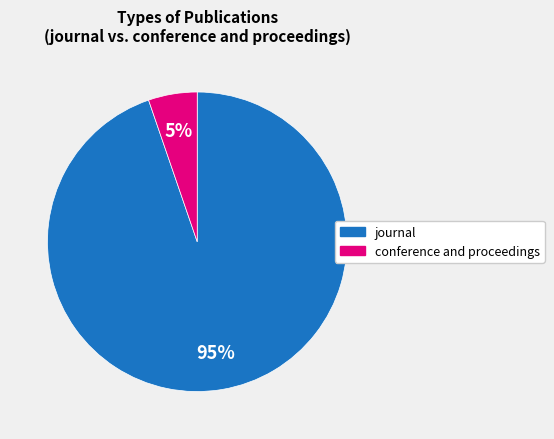

Do journal and conference and proceedings together represent more than half of the pie?

Yes